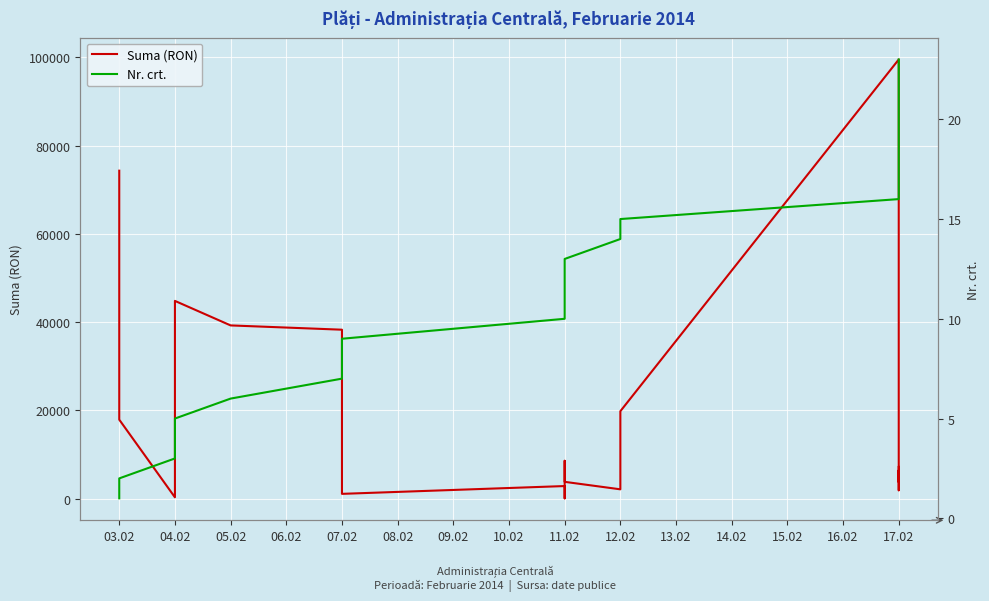

What is the difference between the maximum and minimum values in the Nr. crt. series?

22.0